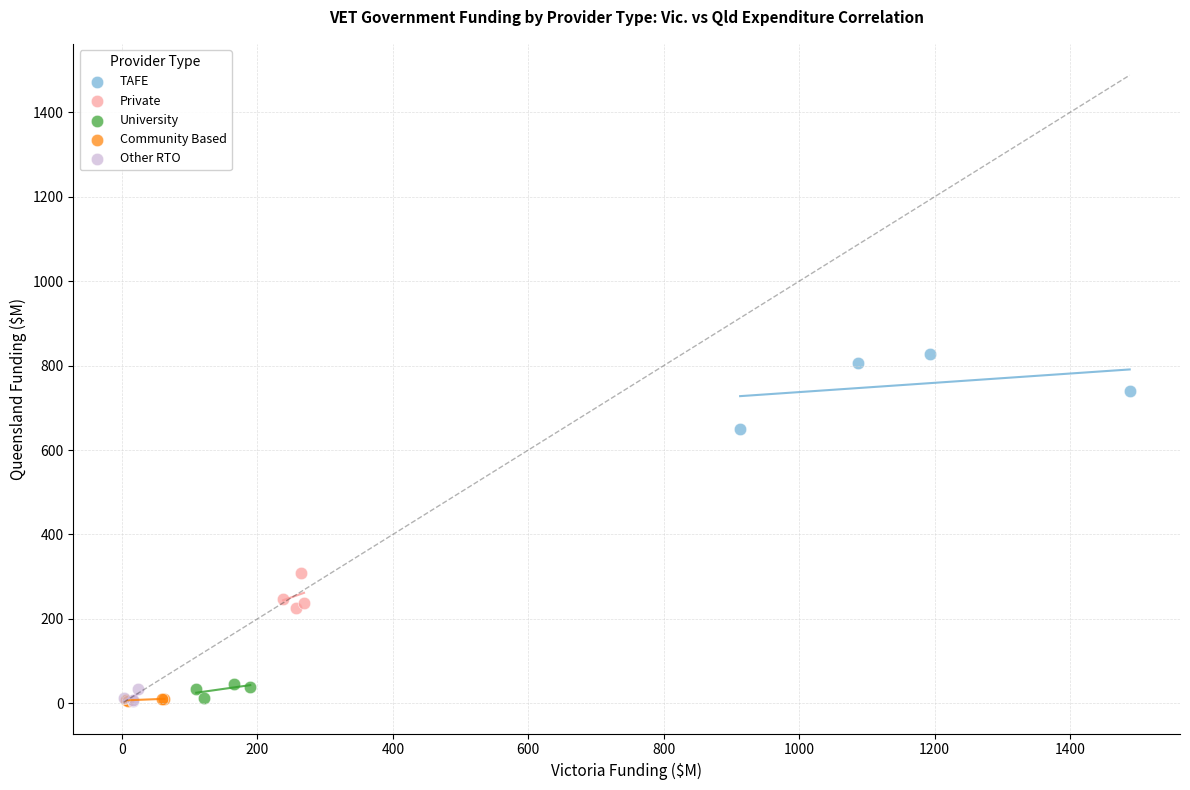

Which series has the widest spread of Y values?

TAFE